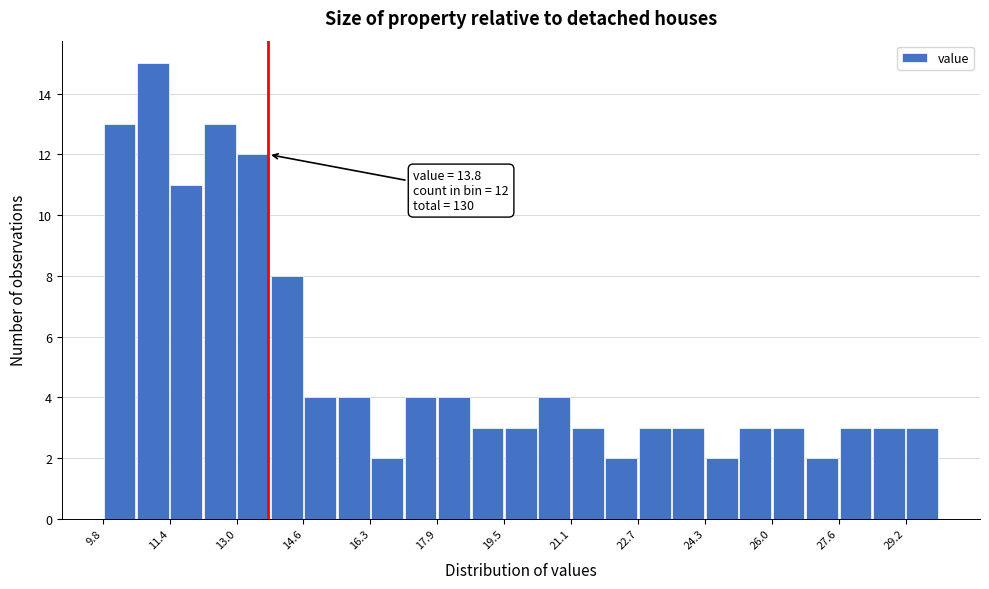

Which range on the x-axis has the tallest bar?

10.6 to 11.4